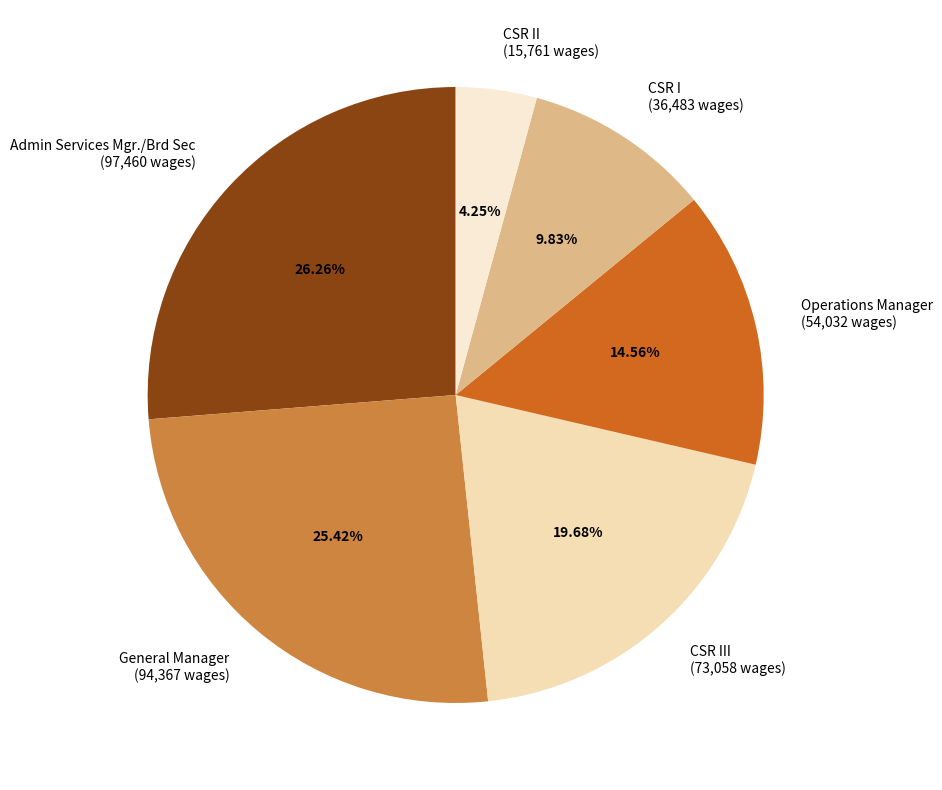

What is the smallest slice in the pie chart?

CSR II